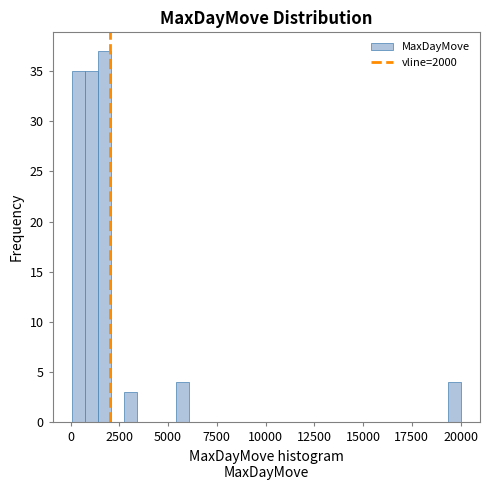

Read against the x-axis, roughly where is the centre of the tallest bar?

1500